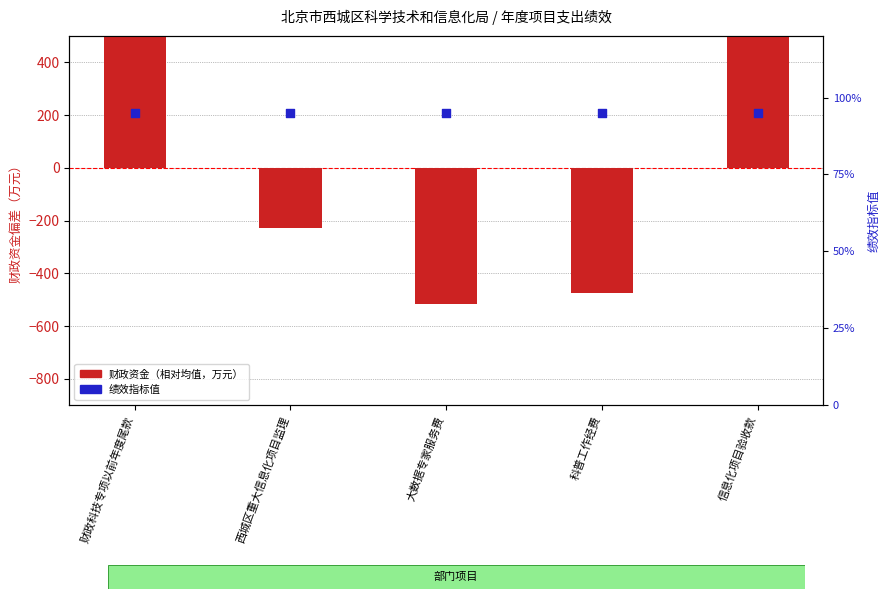

Which series has the widest spread of Y values?

财政资金（相对均值，万元）